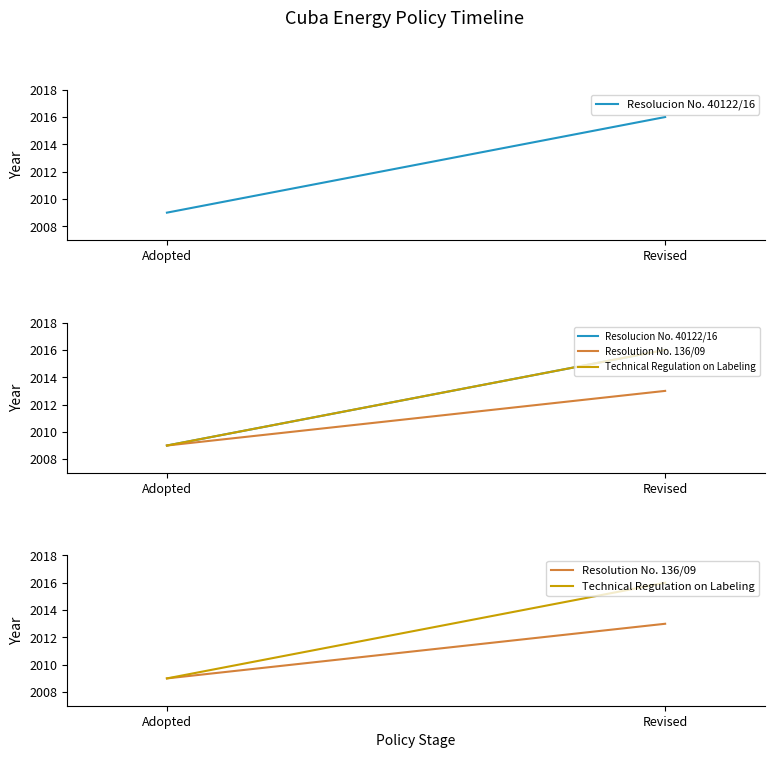

What is the difference between the Resolution No. 136/09 values at Revised and Adopted?

4